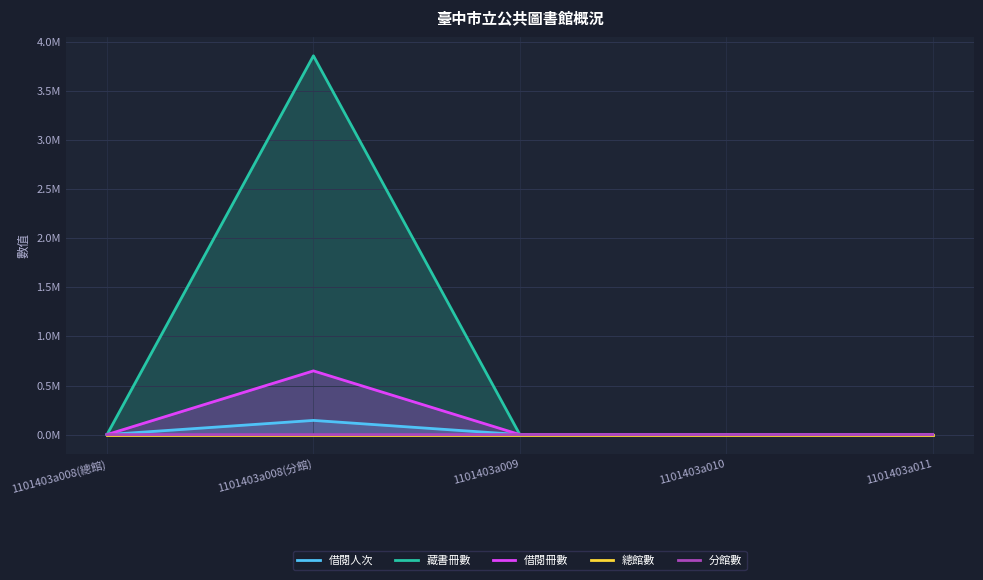

At which category is the sum across all series the highest?

1101403a008(分館)